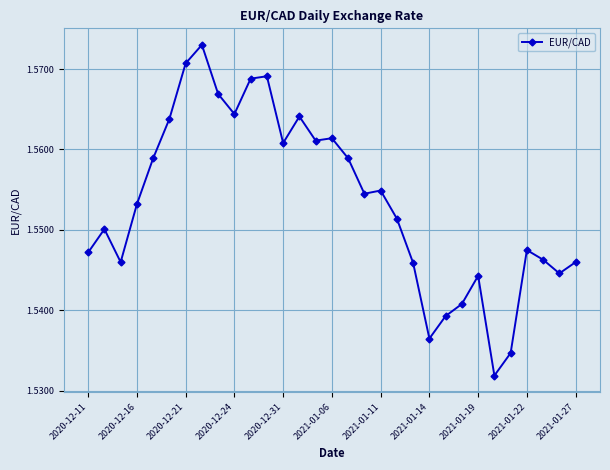

True or false: there are more than 1 points higher than both neighbors.

True